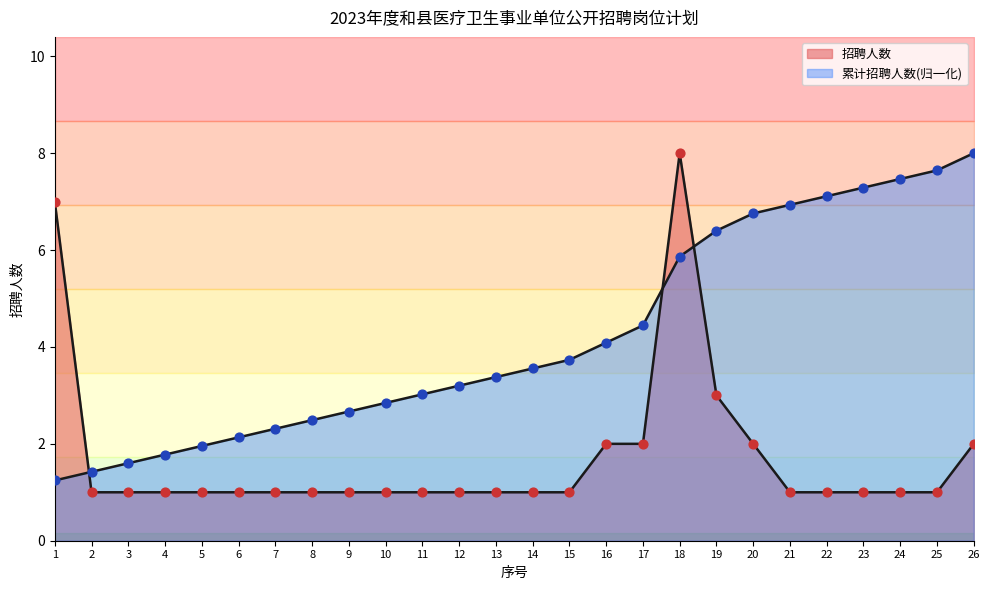

Between 10 and 4, which is larger?

10